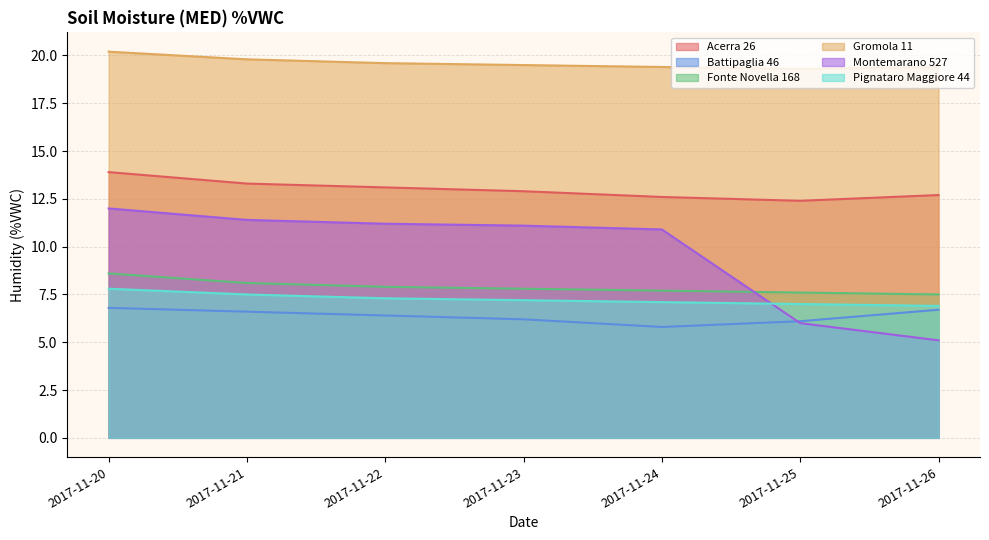

What is the sum of the Fonte Novella 168 values at 2017-11-23 and 2017-11-20?

16.4